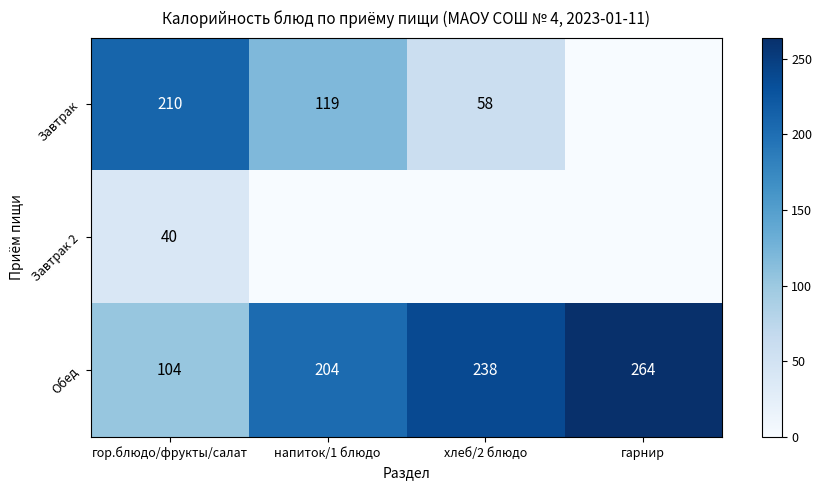

Which has a higher value, гарнир or гор.блюдо/фрукты/салат?

гор.блюдо/фрукты/салат